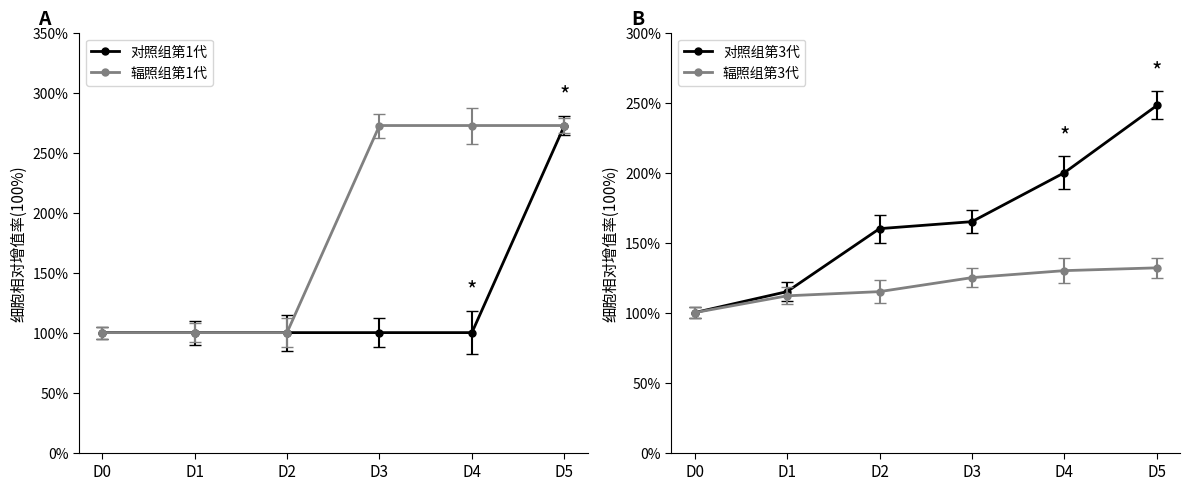

What is the smallest value displayed?

100.0